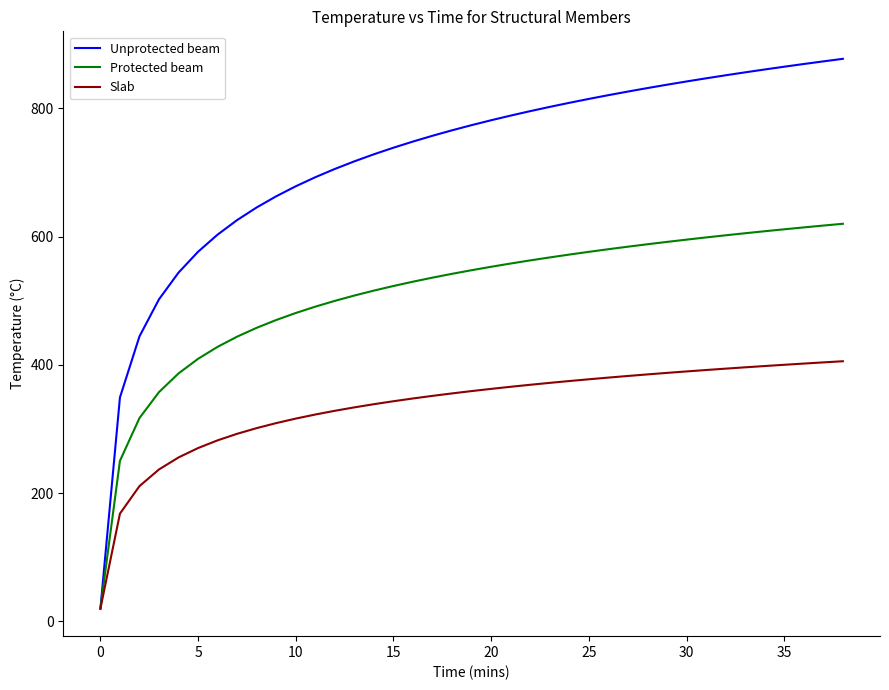

List the series in order of their overall mean, highest first.

Unprotected beam, Protected beam, Slab